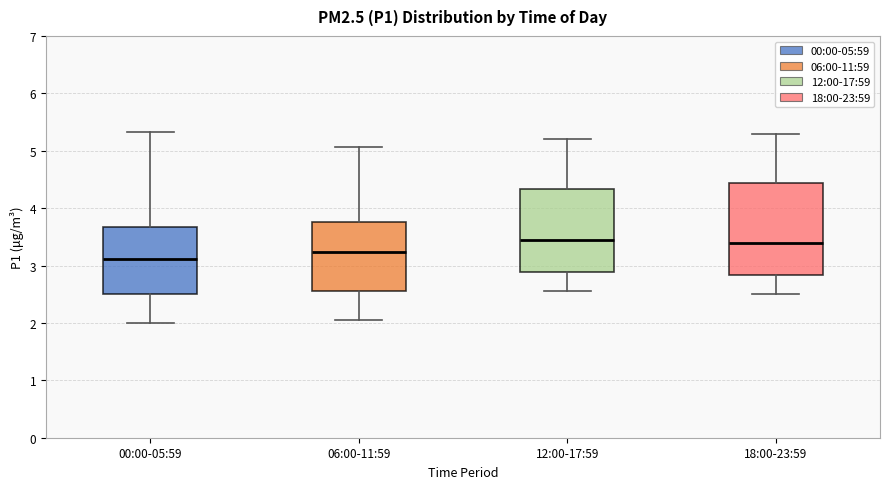

Which box has the lowest median line?

00:00-05:59